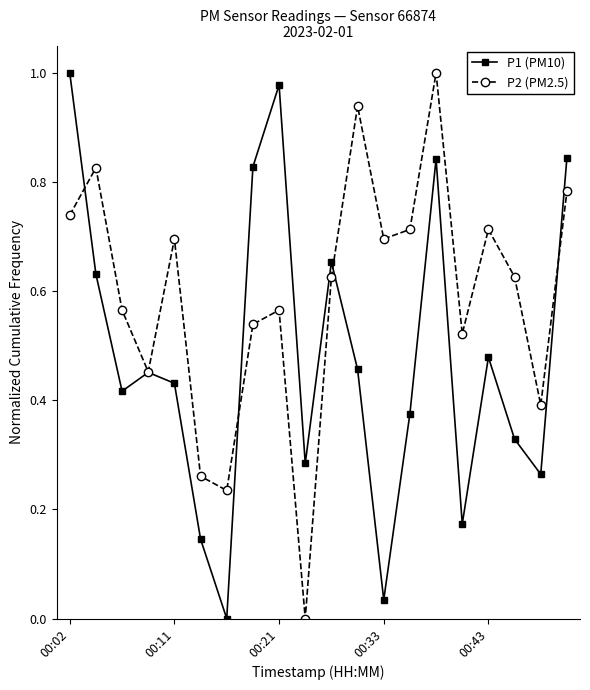

How many interior local peaks does the P1 (PM10) series have?

5